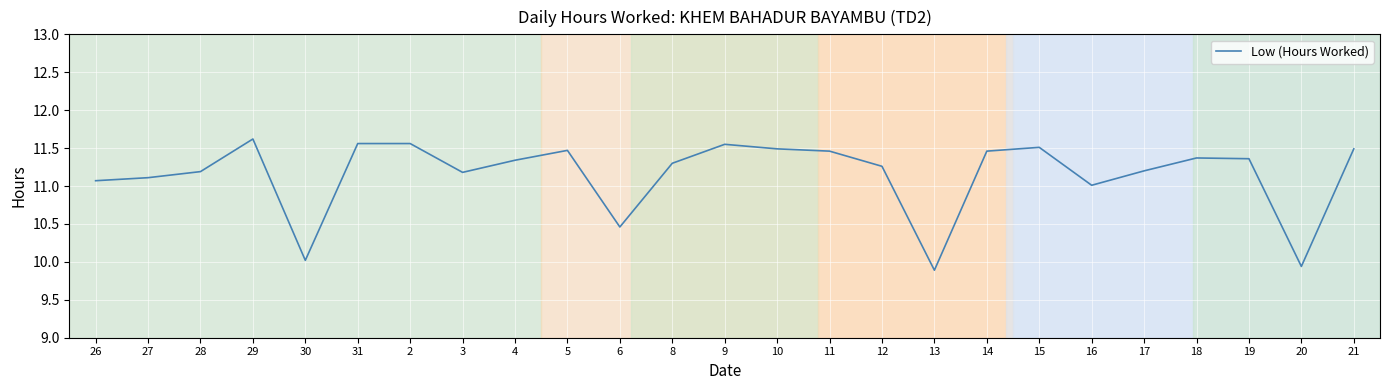

What is the sum of the values at 20 and 14?

21.4